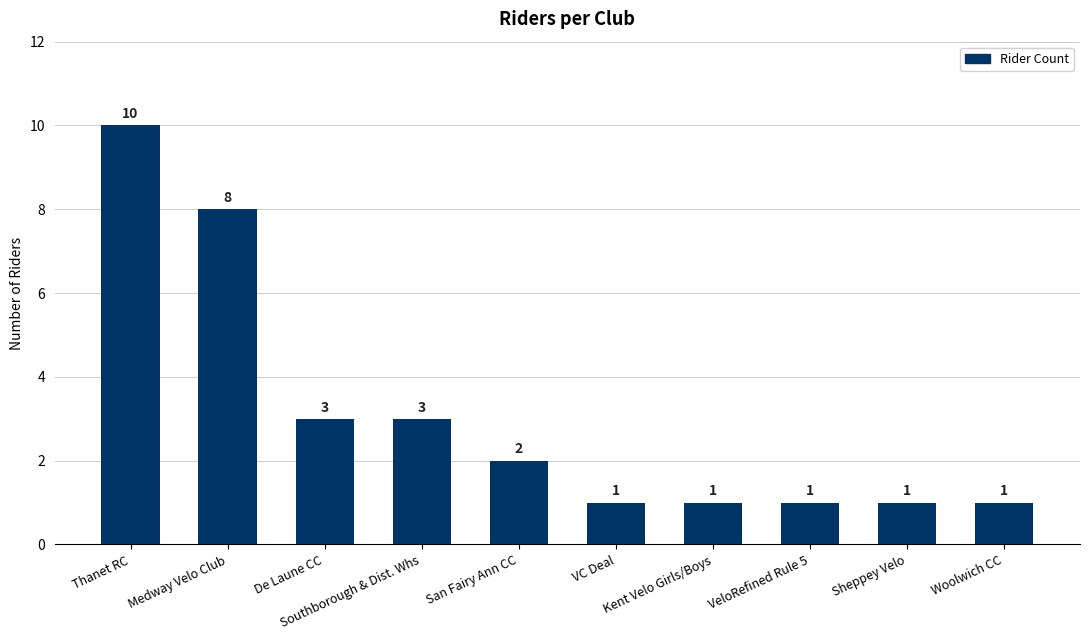

Reading right to left, extract all data points from this chart.

Woolwich CC=1	Sheppey Velo=1	VeloRefined Rule 5=1	Kent Velo Girls/Boys=1	VC Deal=1	San Fairy Ann CC=2	Southborough & Dist. Whs=3	De Laune CC=3	Medway Velo Club=8	Thanet RC=10